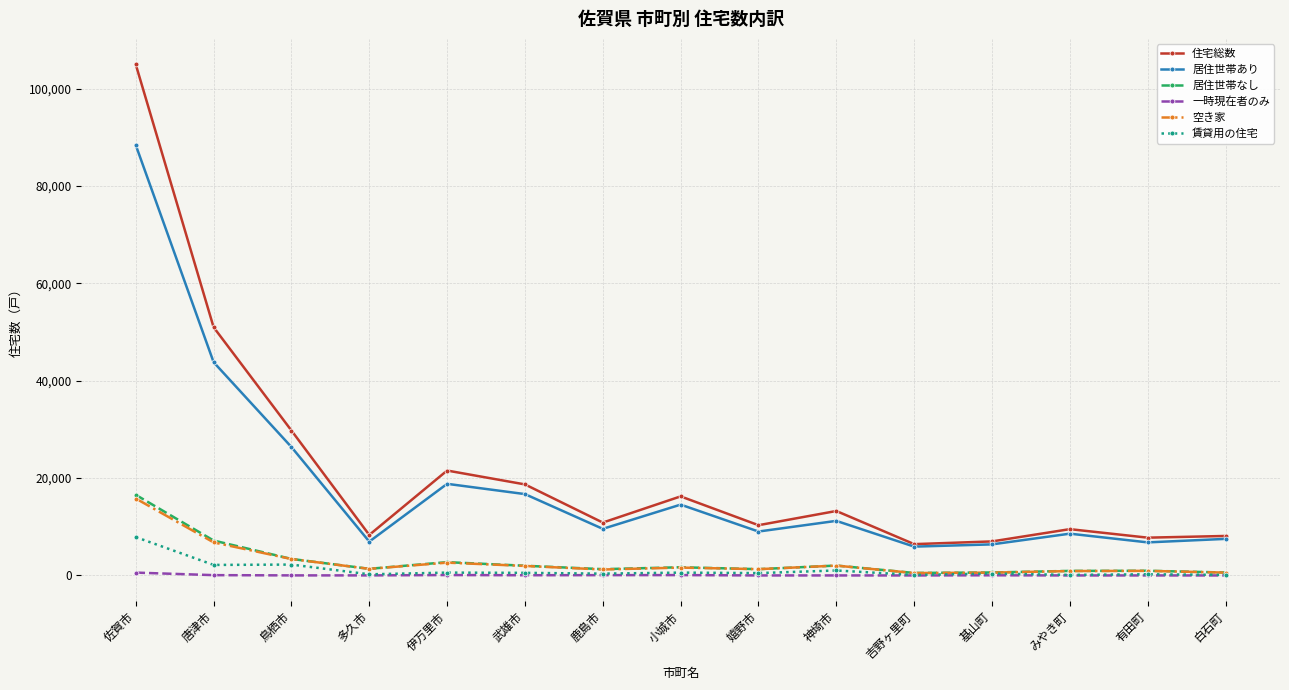

True or false: 居住世帯あり has a value of 129347 at 佐賀市.

False